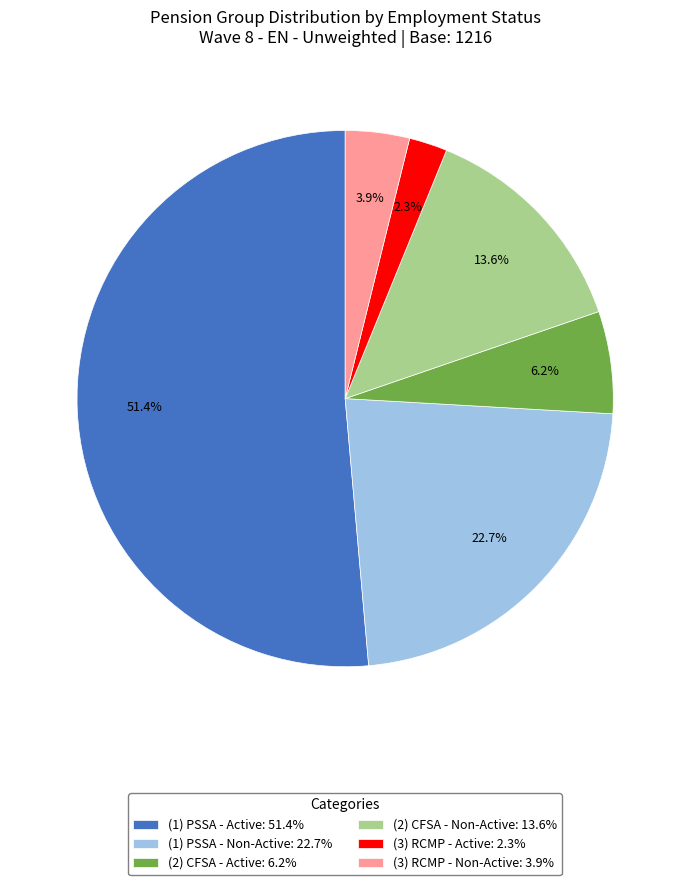

What percentage do (3) RCMP - Active: 2.3% and (2) CFSA - Non-Active: 13.6% together represent?

15.9%